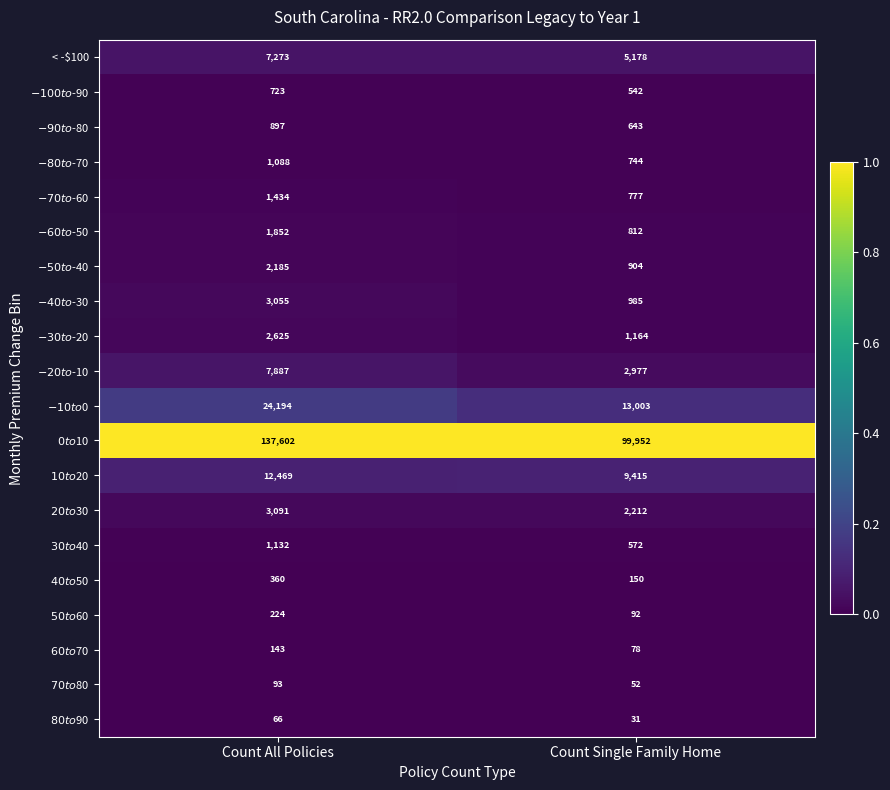

Which category has the lowest value across all series?

Count Single Family Home